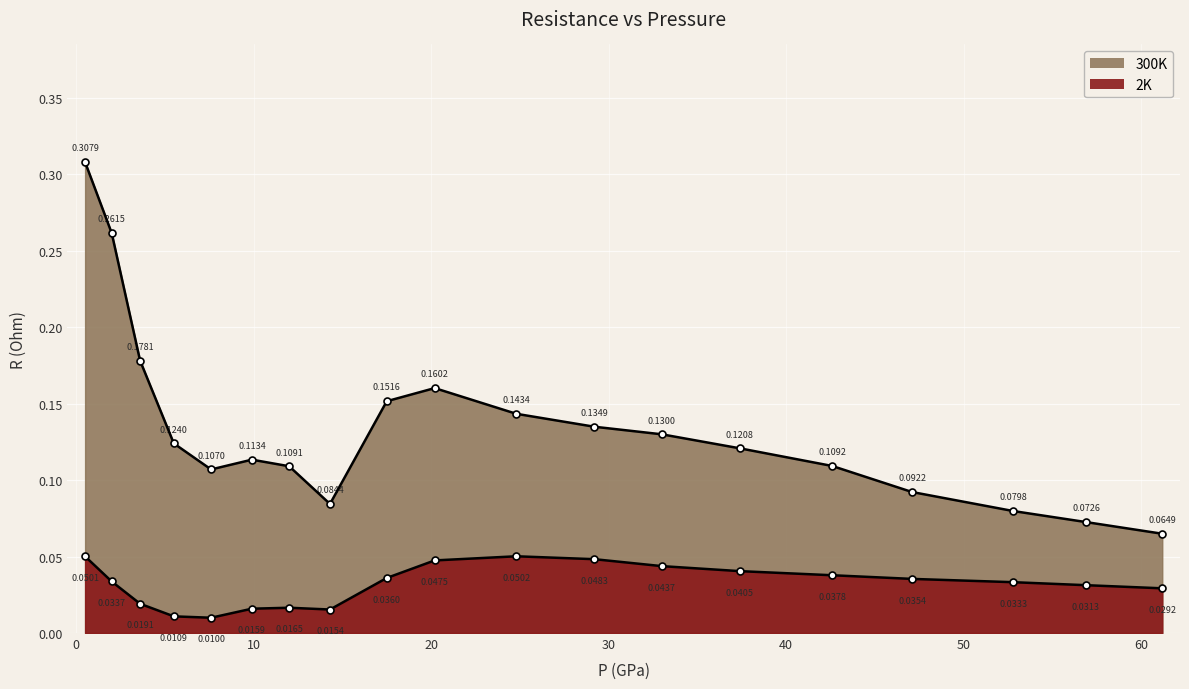

What is the sum of the 300K values at 52.8 and 17.5?

0.2